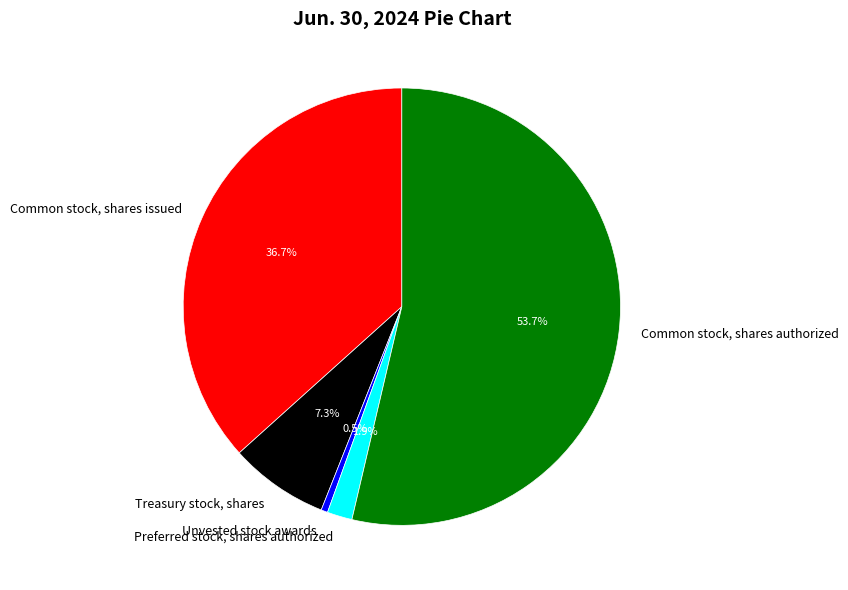

Is there any slice that represents more than half of the pie?

Yes